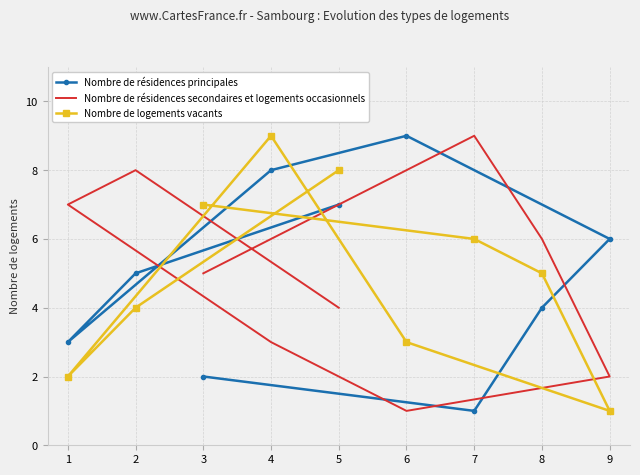

Count the Nombre de résidences principales values in the range 3 to 7.

5